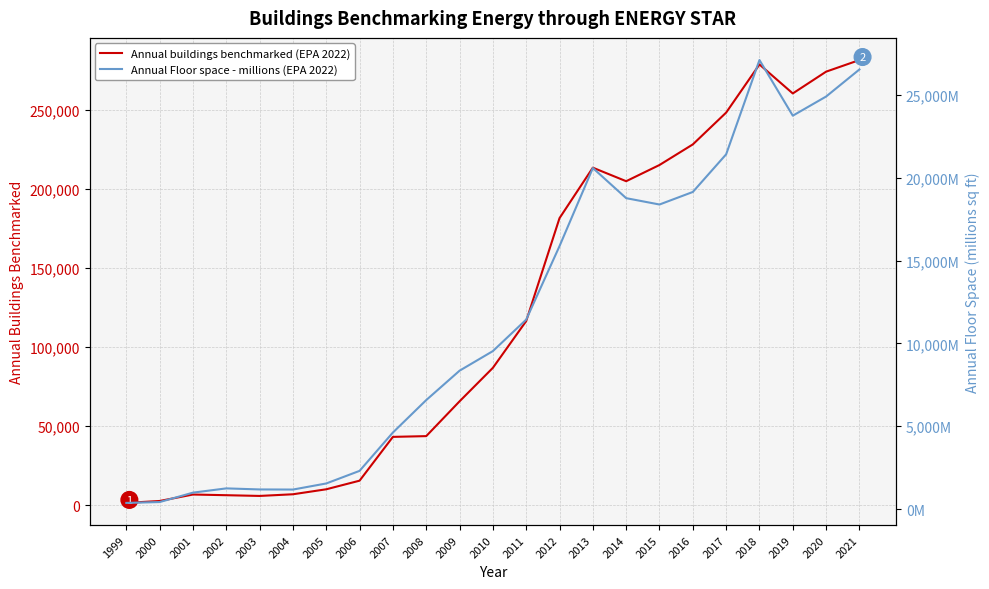

Which category has the lowest value across all series?

1999